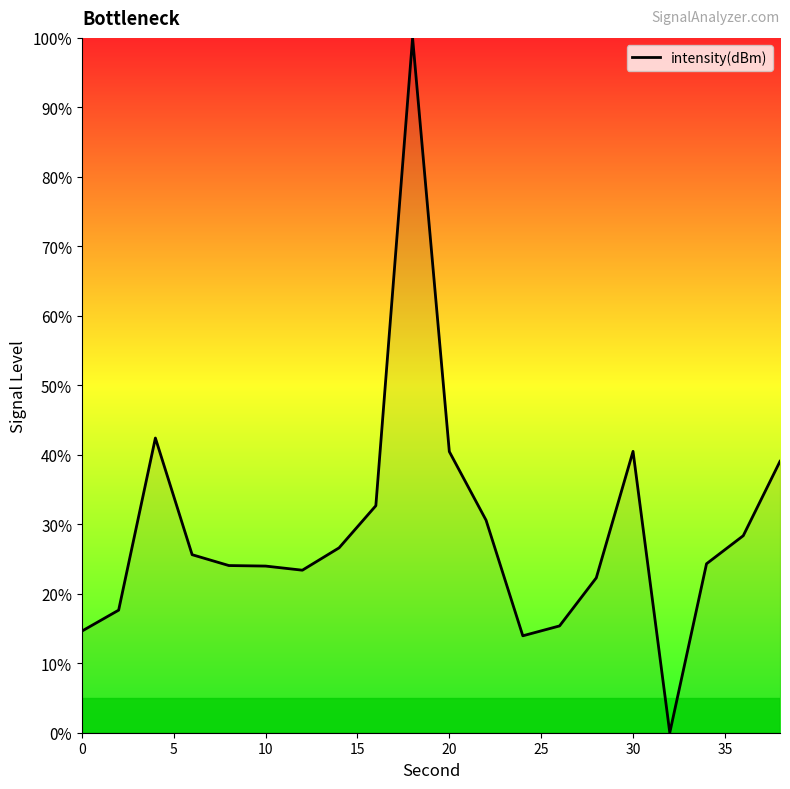

What is the difference between the maximum and minimum values?

100.0